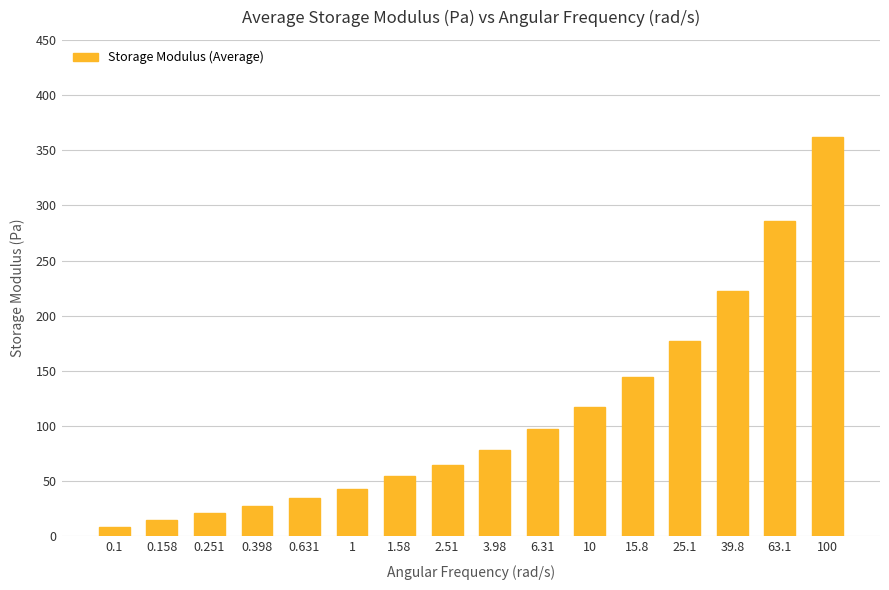

How many values exceed 78?

8